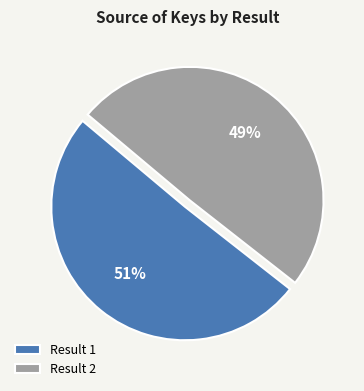

To the nearest percent, what portion does Result 1 represent?

51%